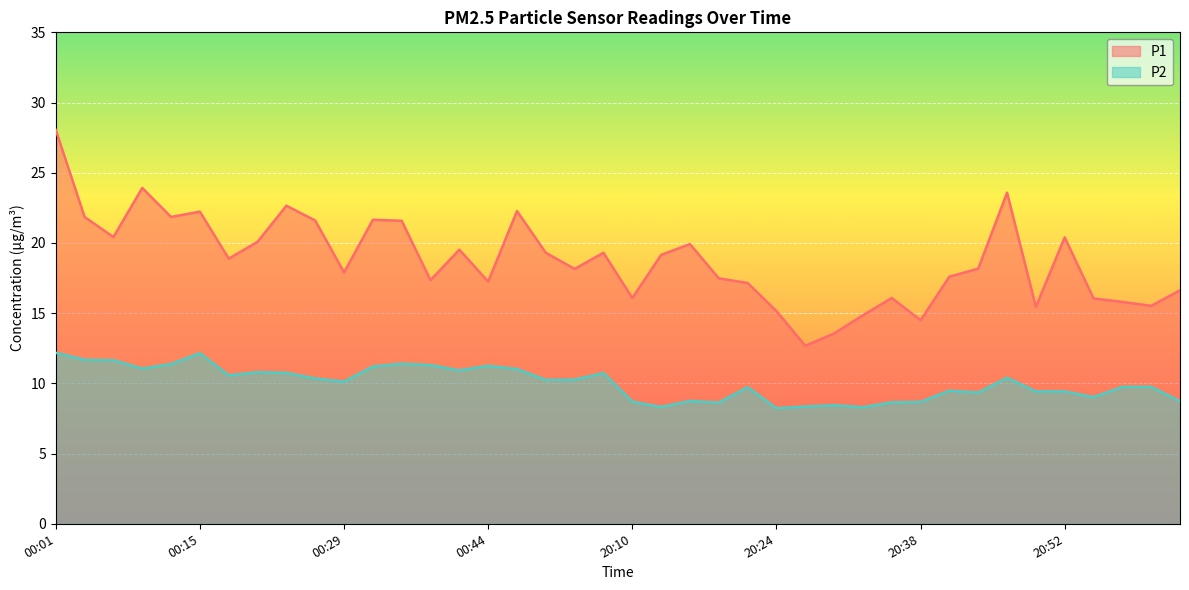

Rank the series at 00:44 from highest to lowest value.

P1, P2